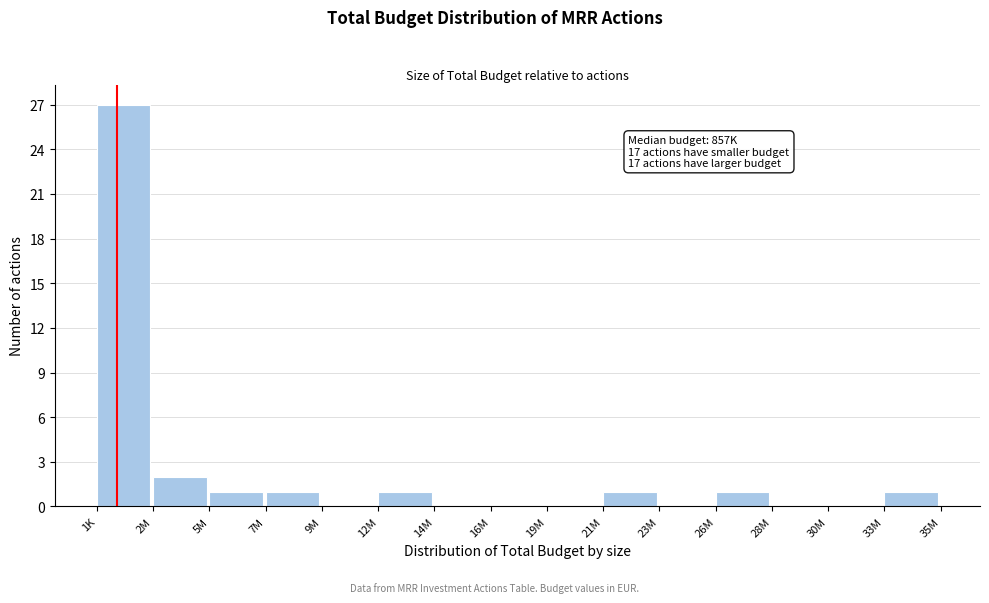

Reading right to left, transcribe all the data shown in this chart.

33M=1	30M=0	28M=0	26M=1	23M=0	21M=1	19M=0	16M=0	14M=0	12M=1	9M=0	7M=1	5M=1	2M=2	1K=27